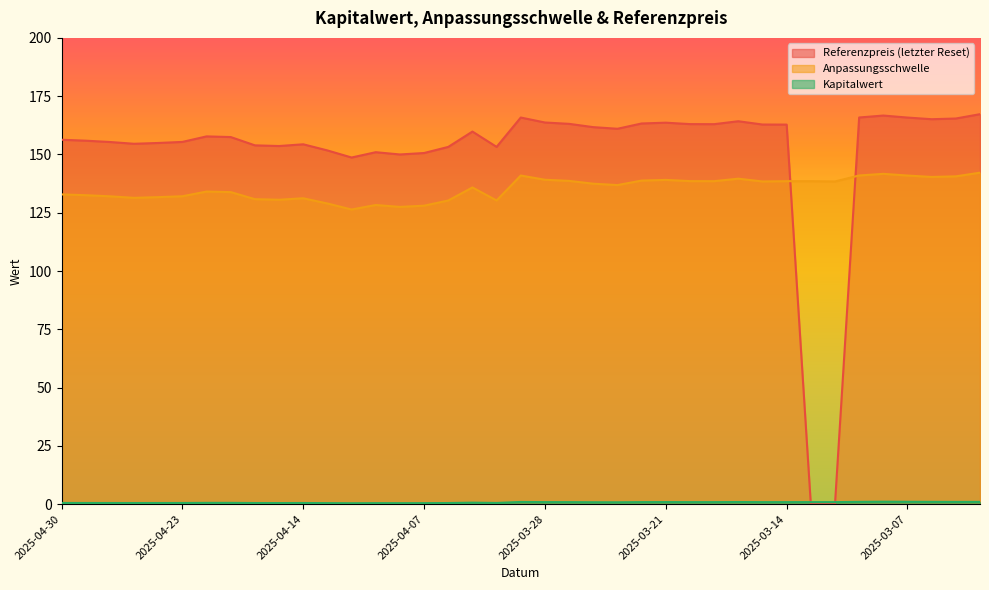

What is the difference between the highest and lowest values at 2025-04-10?

148.3